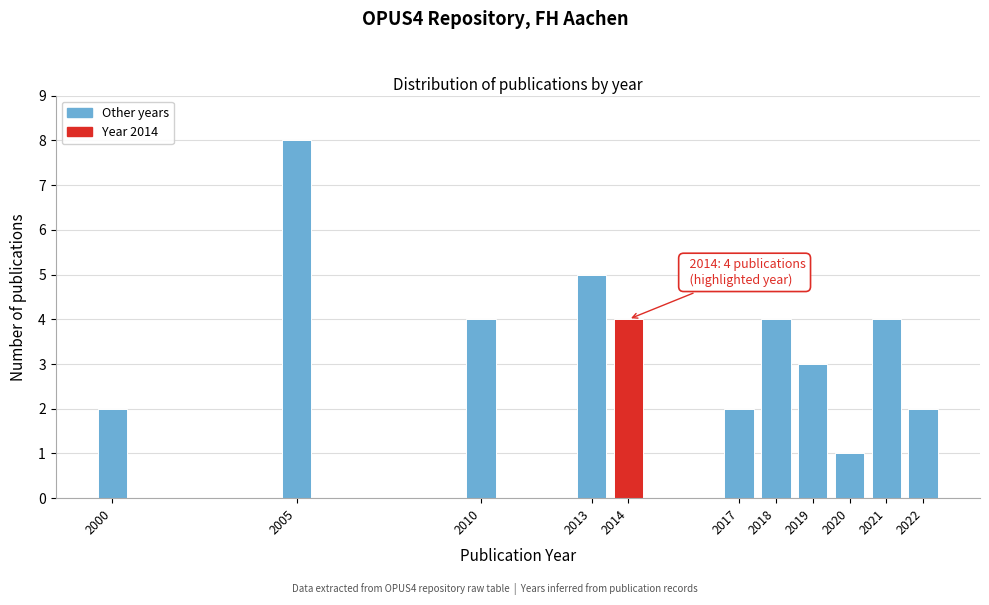

Reading left to right, what are all the values shown in this chart?

2	8	4	5	4	2	4	3	1	4	2